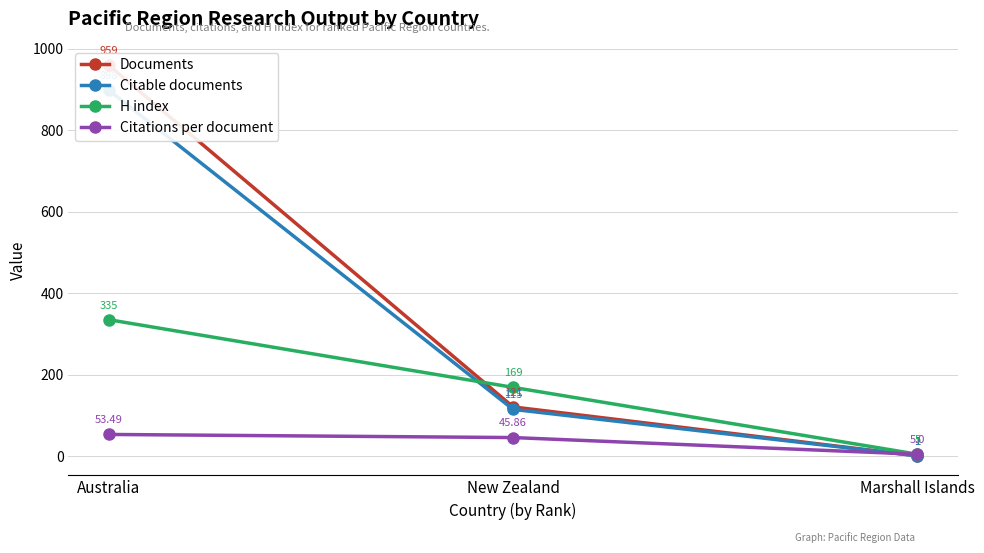

Where is H index nearest to the value 170?

New Zealand